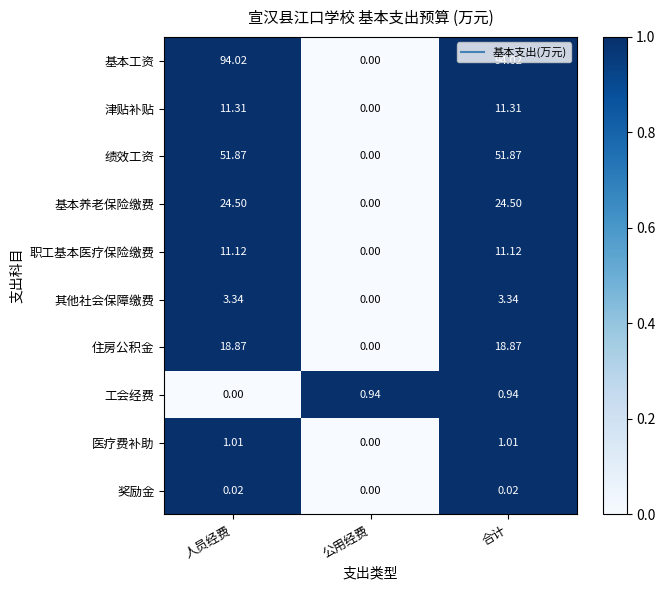

Rank the series by their maximum value, from lowest to highest.

奖励金, 工会经费, 医疗费补助, 其他社会保障缴费, 职工基本医疗保险缴费, 津贴补贴, 住房公积金, 基本养老保险缴费, 绩效工资, 基本工资